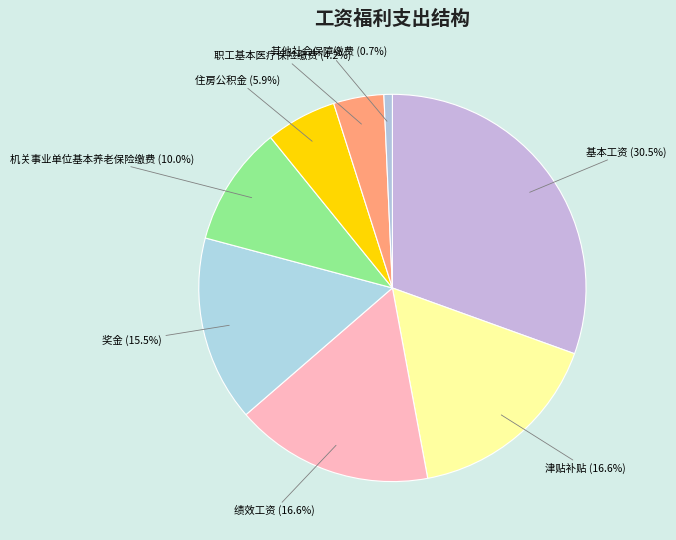

To the nearest percent, what portion does 津贴补贴 represent?

17%